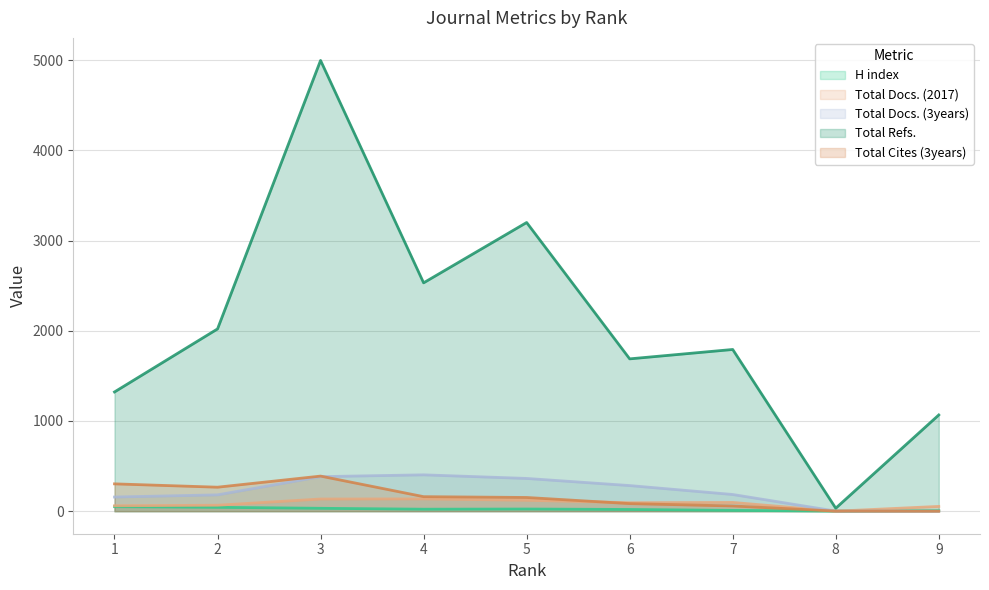

Reading left to right, extract all data points from this chart.

H index: 50	43	32	22	24	19	9	1	6
Total Docs. (2017): 60	66	135	136	121	94	97	0	53
Total Docs. (3years): 157	181	383	403	363	284	185	1	0
Total Refs.: 1322	2021	4998	2532	3201	1689	1793	33	1067
Total Cites (3years): 303	266	389	161	152	84	58	1	0